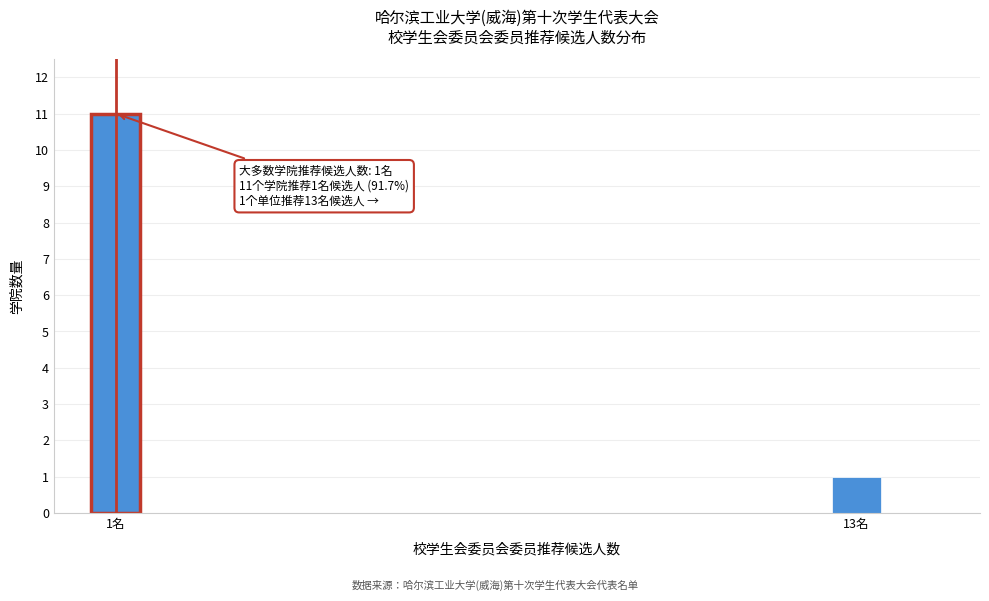

Reading right to left, transcribe all the data shown in this chart.

13名=1	1名=11